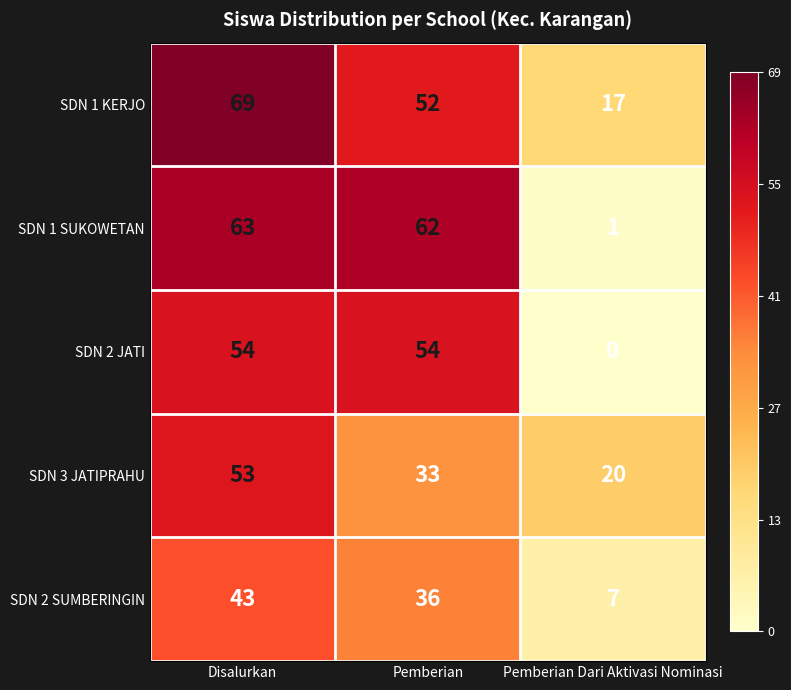

At which label is SDN 1 SUKOWETAN closest to 32?

Pemberian